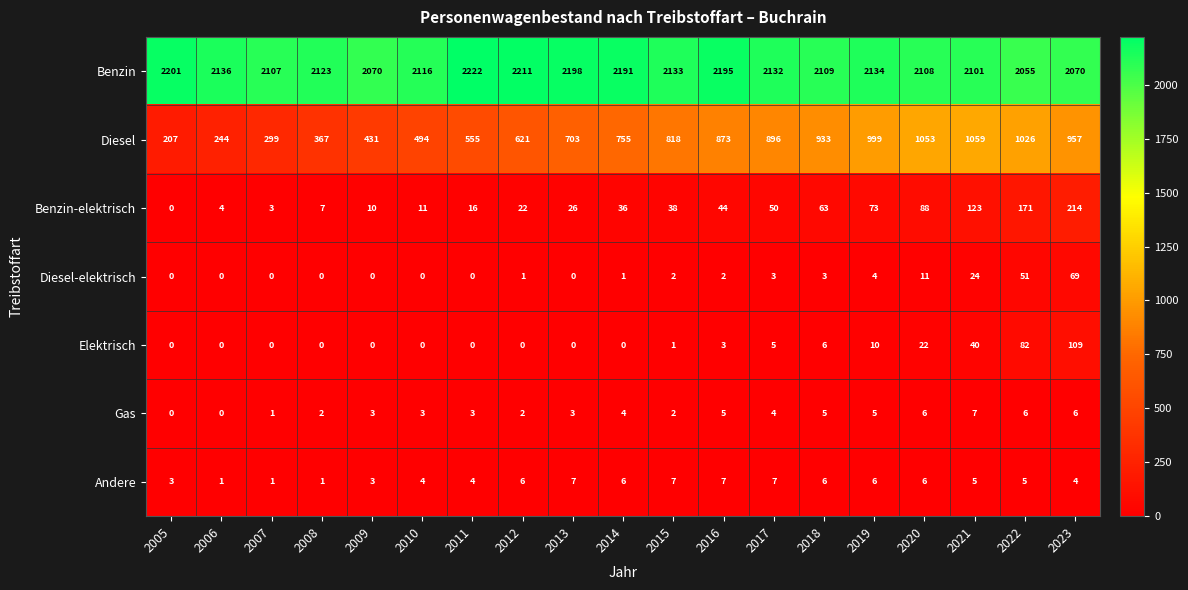

Which label corresponds to the largest value in the chart?

2011